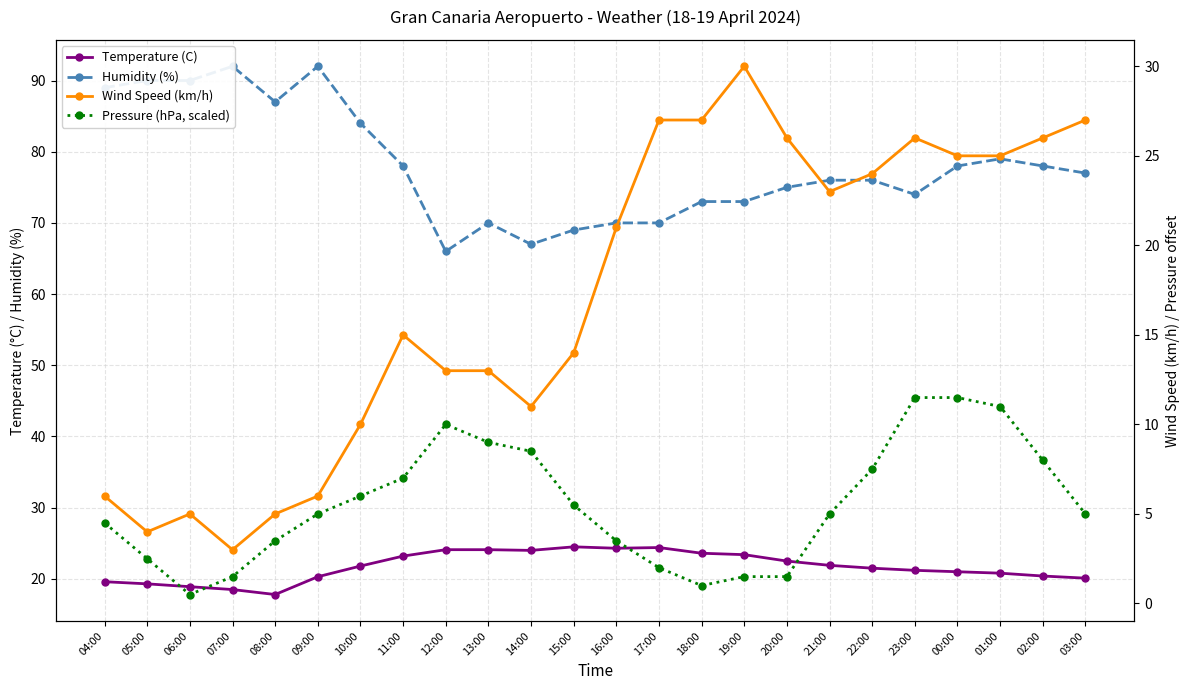

What is the sum of all Pressure (hPa, scaled) values?

132.5